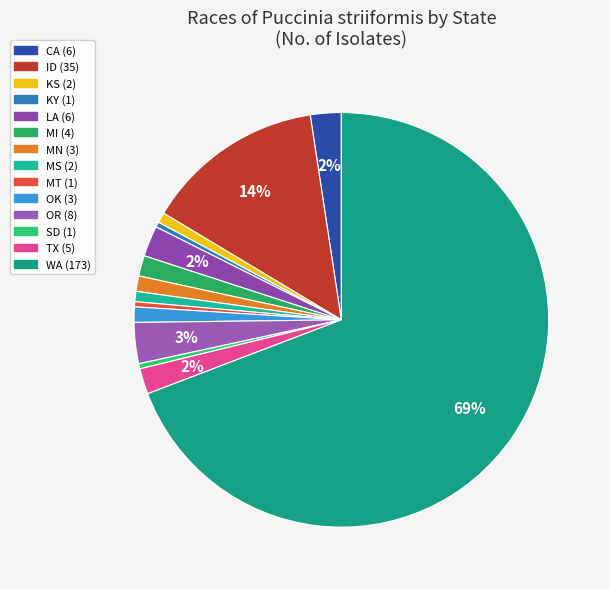

To the nearest percent, what is the difference between the largest and smallest slice percentages?

69%